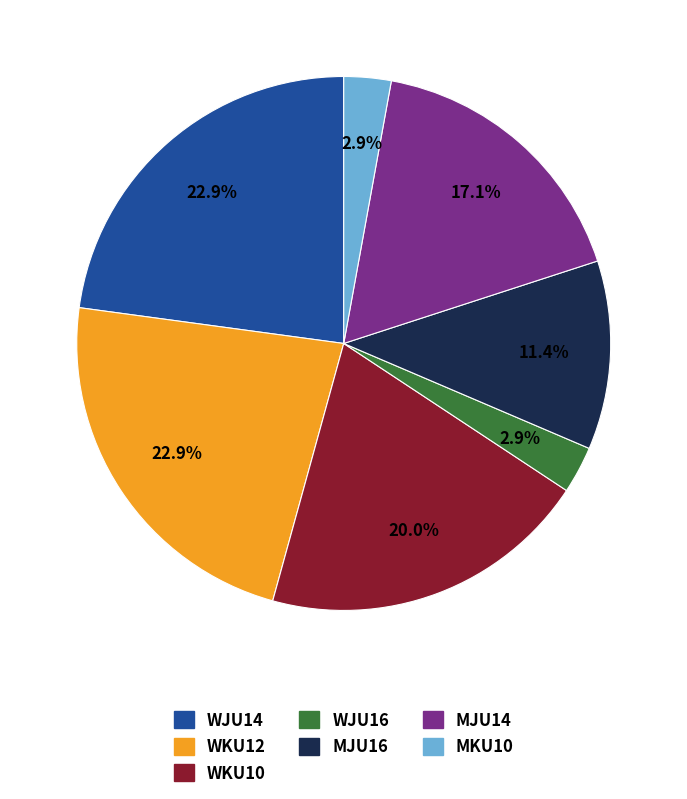

Does WKU10 account for over 50% of the chart?

No